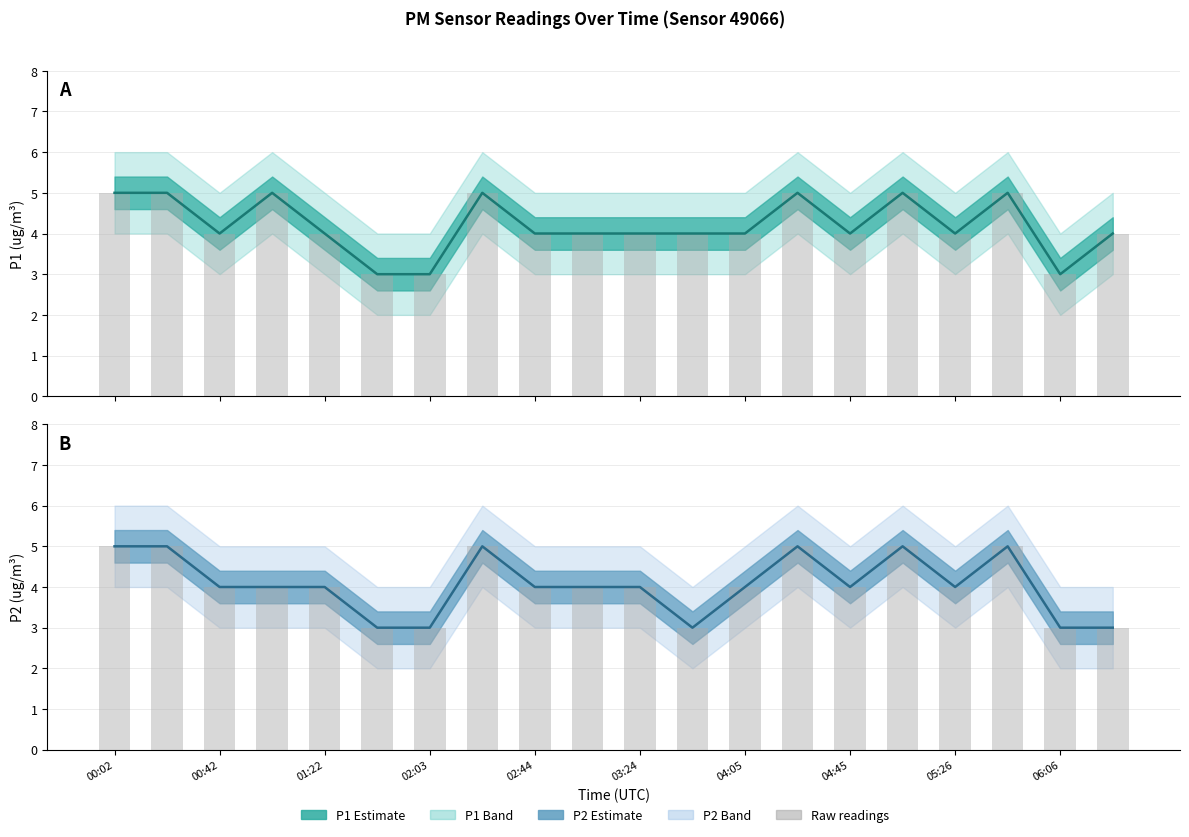

What is the label of the 15th bar from the right?

01:42